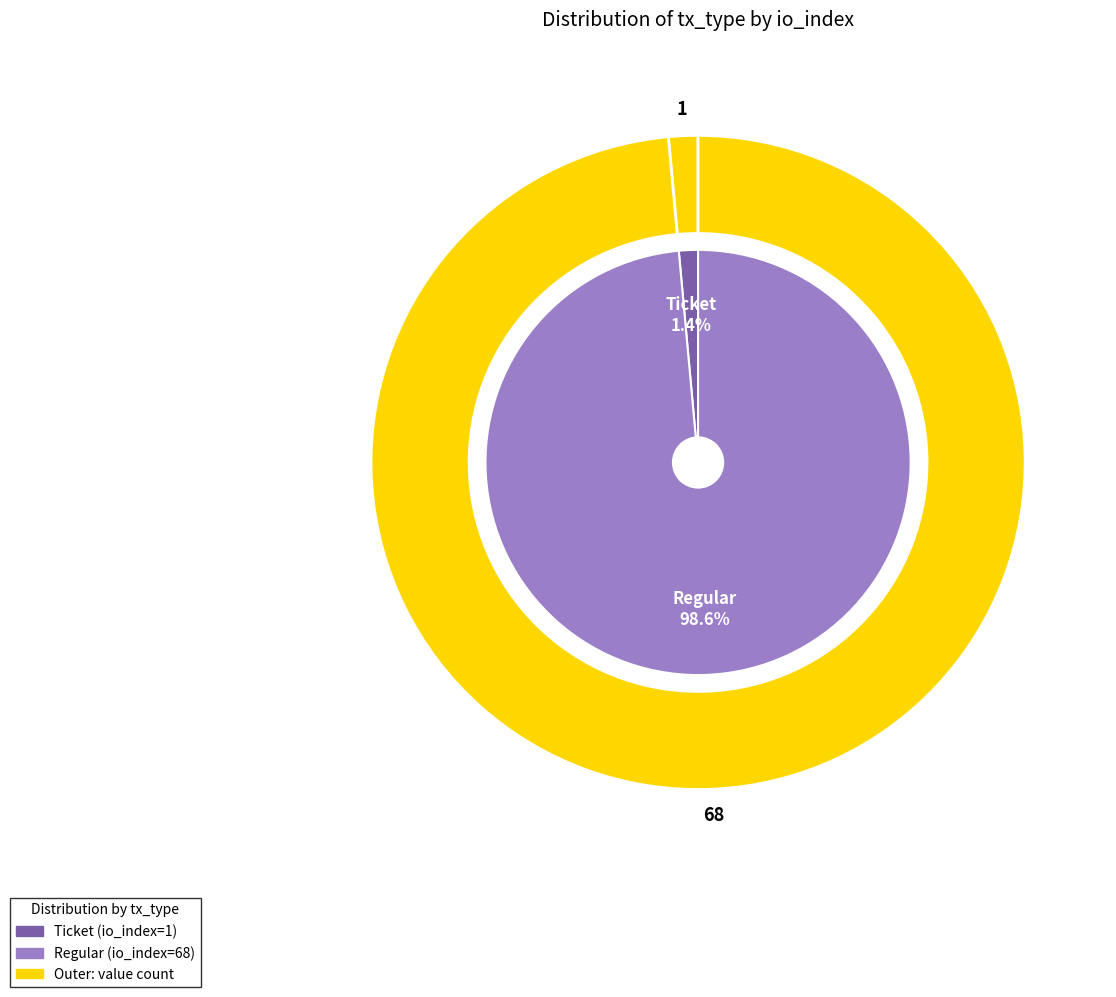

To the nearest percent, what is the combined percentage of Regular and Ticket?

100%